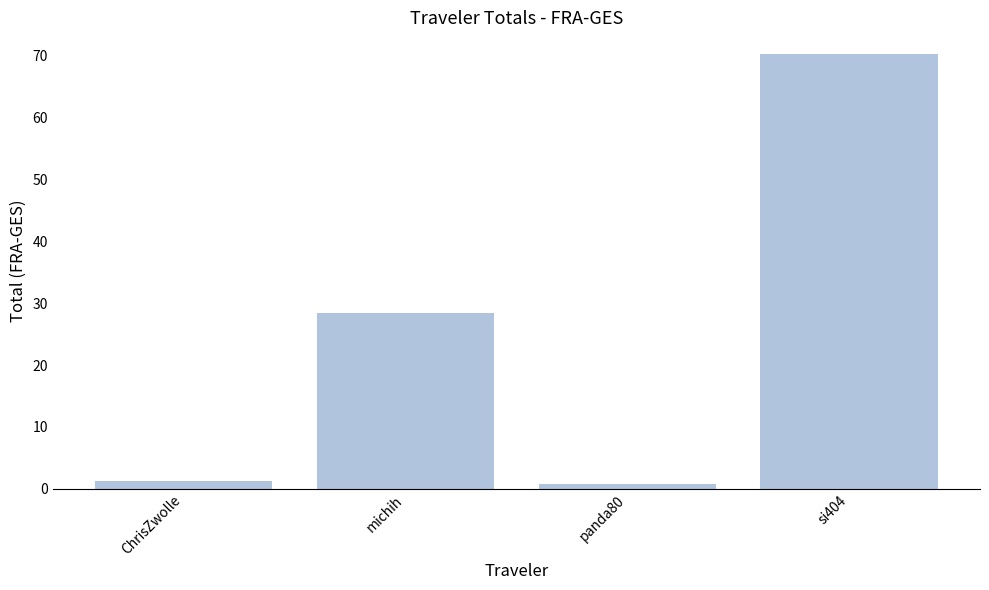

Which has a higher value, si404 or michih?

si404